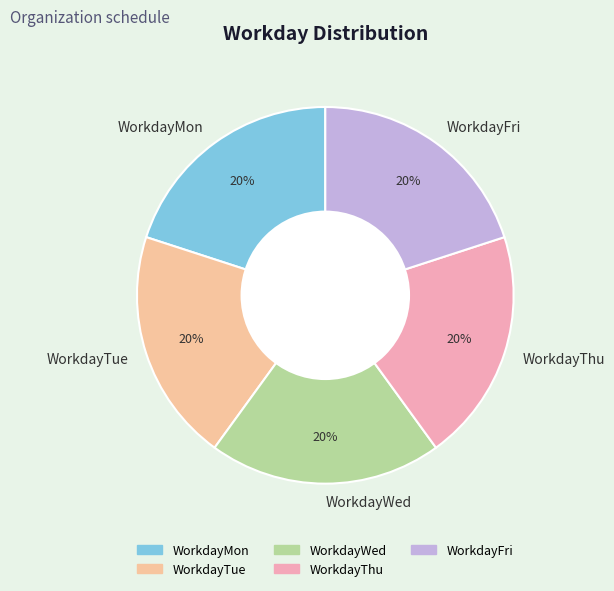

Is it true that WorkdayFri is 20% of the pie?

True